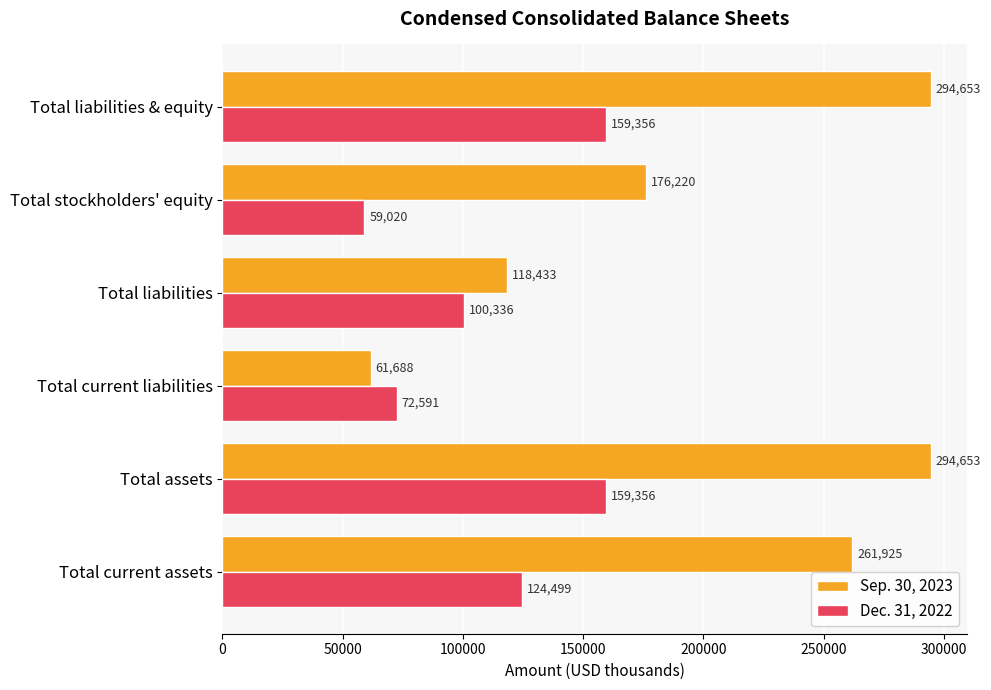

What is the average value of the Sep. 30, 2023 series?

201262